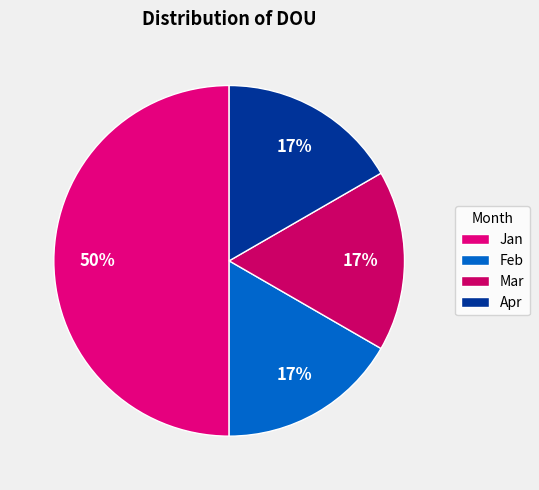

Count the number of slices in the pie.

4